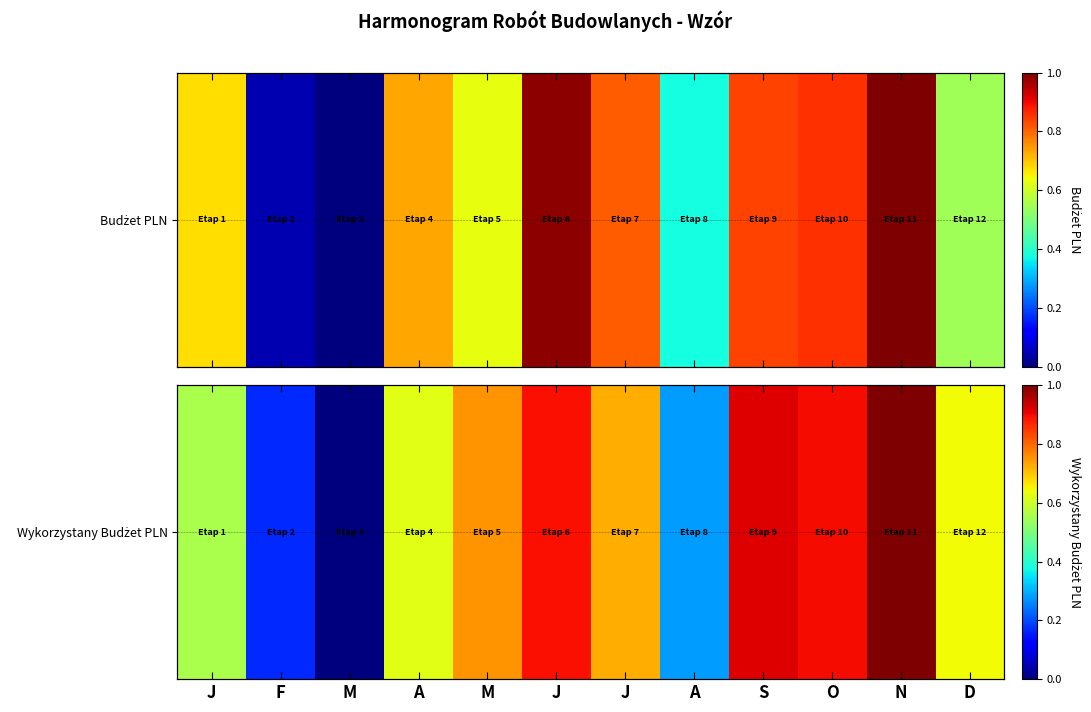

Rank the categories by value from lowest to highest.

M, F, A, J, A, D, J, M, J, O, S, N